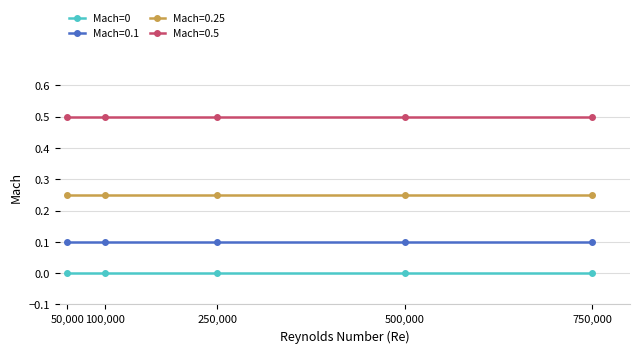

What is the difference between the highest and lowest values at 250,000?

0.5